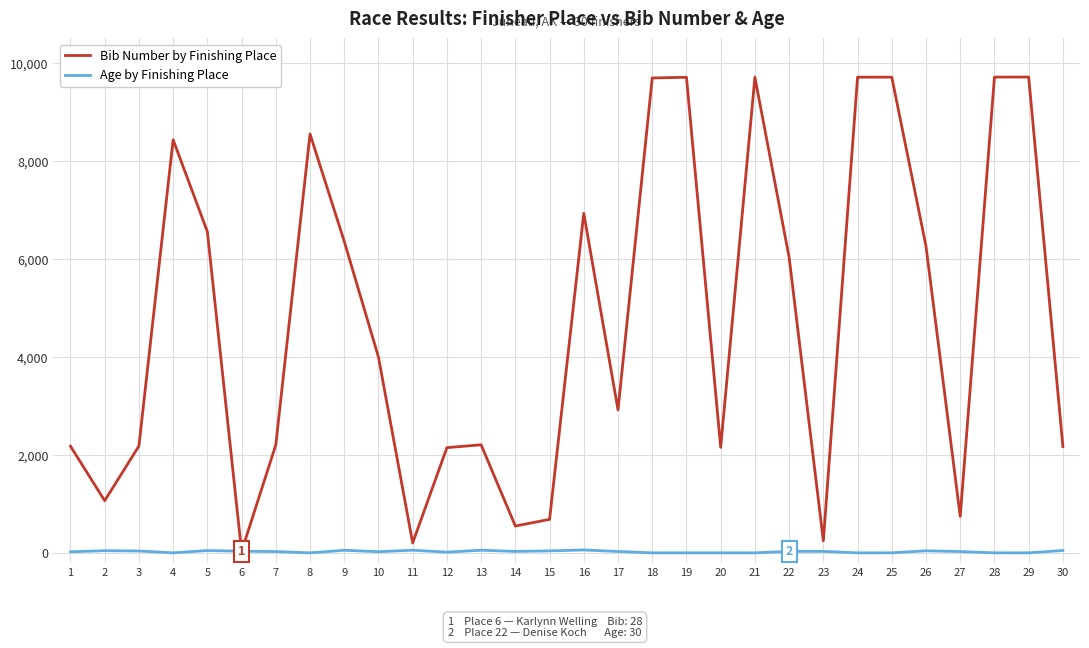

What is the maximum value shown in the chart?

9711